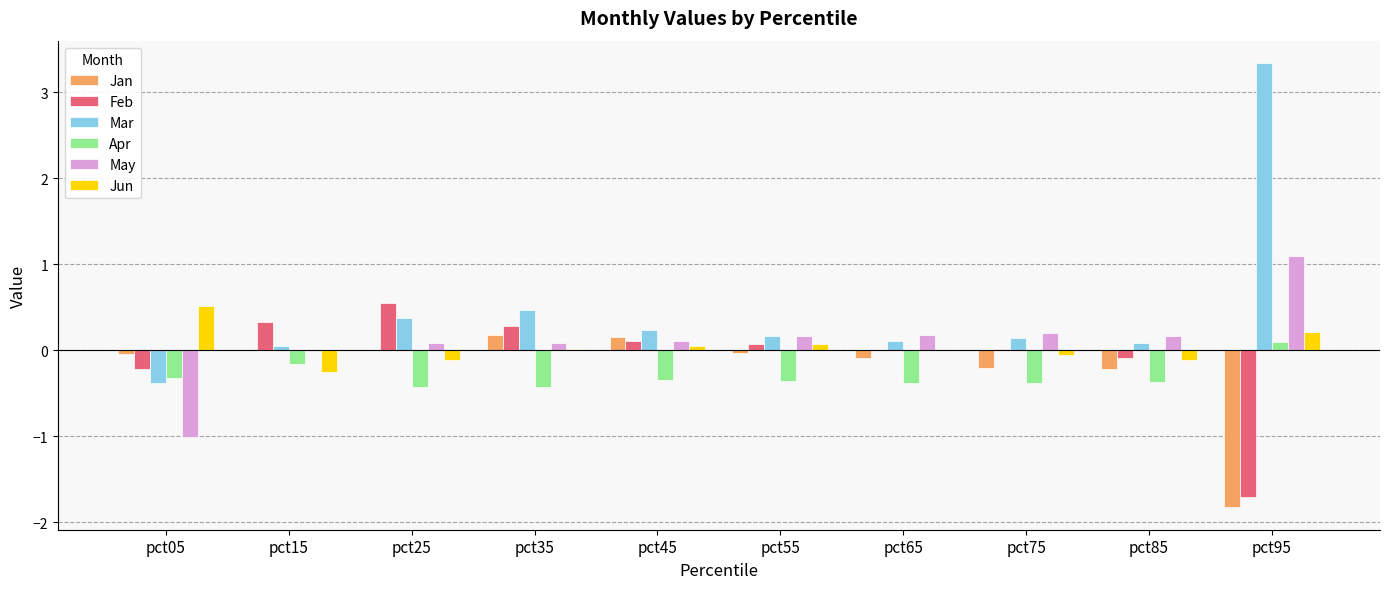

Is the value of May at pct95 greater than the value of Jun at pct85?

Yes